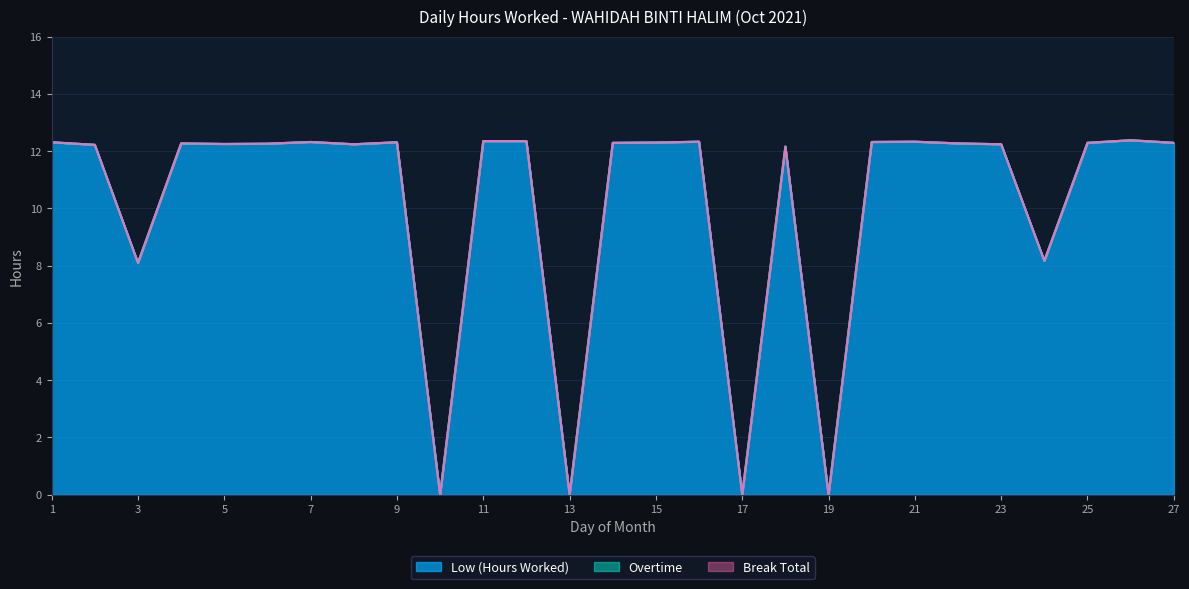

Reading left to right, list all the values displayed in this chart.

Low (Hours Worked): 1=12.3	2=12.2	3=8.1	4=12.3	5=12.2	6=12.3	7=12.3	8=12.2	9=12.3	10=0.0	11=12.3	12=12.3	13=0.0	14=12.3	15=12.3	16=12.3	17=0.0	18=12.2	19=0.0	20=12.3	21=12.3	22=12.3	23=12.2	24=8.2	25=12.3	26=12.4	27=12.3
Overtime: 1=0.0	2=0.0	3=0.0	4=0.0	5=0.0	6=0.0	7=0.0	8=0.0	9=0.0	10=0.0	11=0.0	12=0.0	13=0.0	14=0.0	15=0.0	16=0.0	17=0.0	18=0.0	19=0.0	20=0.0	21=0.0	22=0.0	23=0.0	24=0.0	25=0.0	26=0.0	27=0.0
Break Total: 1=0.0	2=0.0	3=0.0	4=0.0	5=0.0	6=0.0	7=0.0	8=0.0	9=0.0	10=0.0	11=0.0	12=0.0	13=0.0	14=0.0	15=0.0	16=0.0	17=0.0	18=0.0	19=0.0	20=0.0	21=0.0	22=0.0	23=0.0	24=0.0	25=0.0	26=0.0	27=0.0